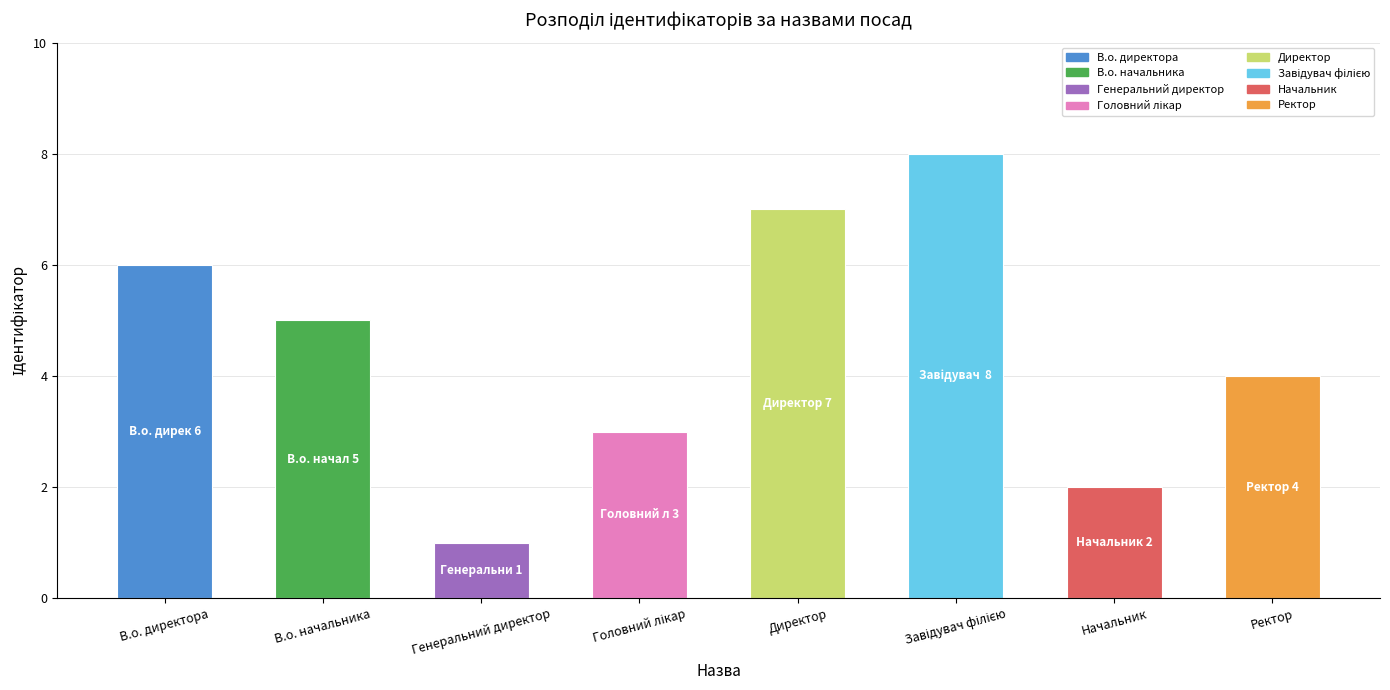

What is the maximum value shown in the chart?

8